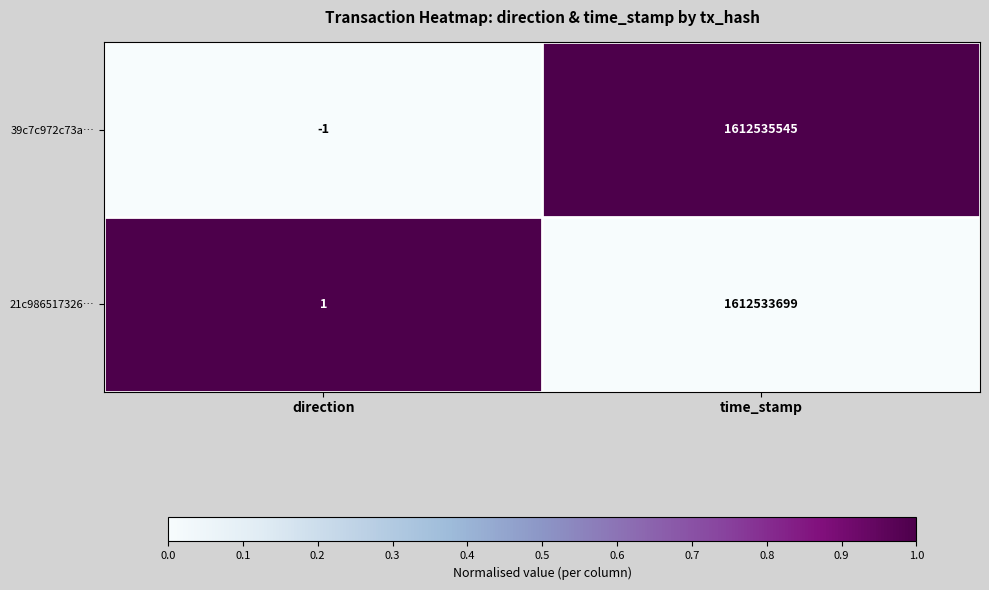

The 21c986517326… series shows 1612533699 at time_stamp. True or false?

True